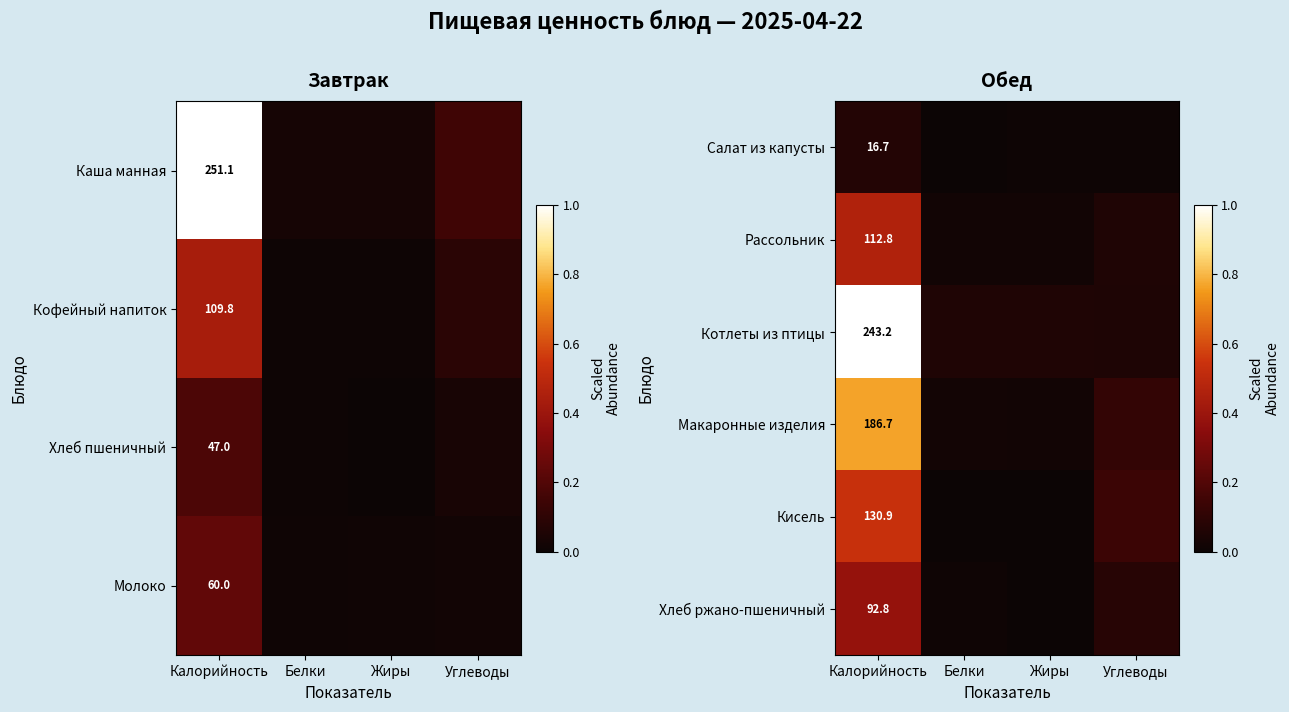

At Калорийность, list the series in order from smallest to largest.

Салат из капусты, Хлеб ржано-пшеничный, Рассольник, Кисель, Макаронные изделия, Котлеты из птицы